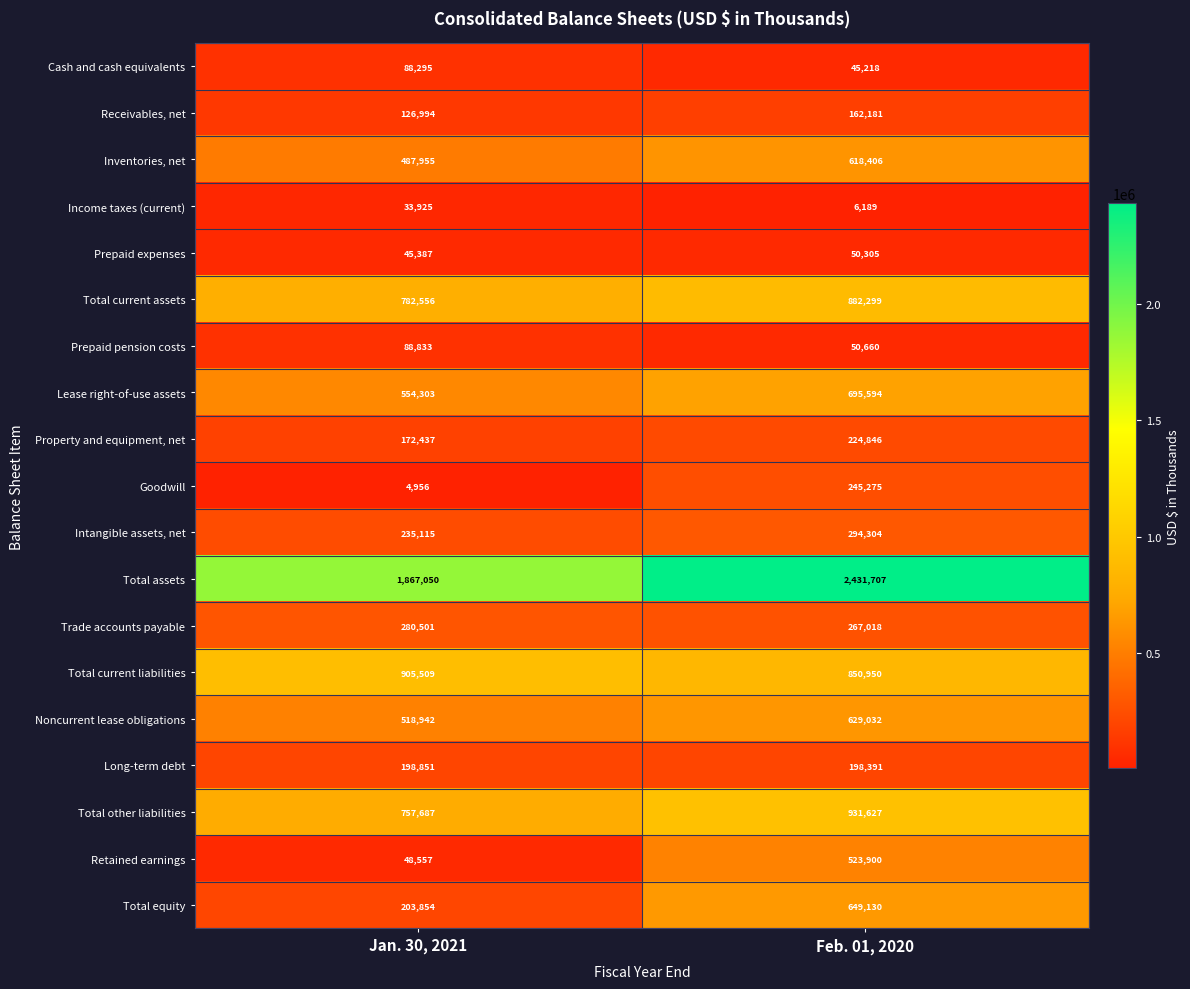

At which label is Prepaid expenses closest to 47846?

Jan. 30, 2021